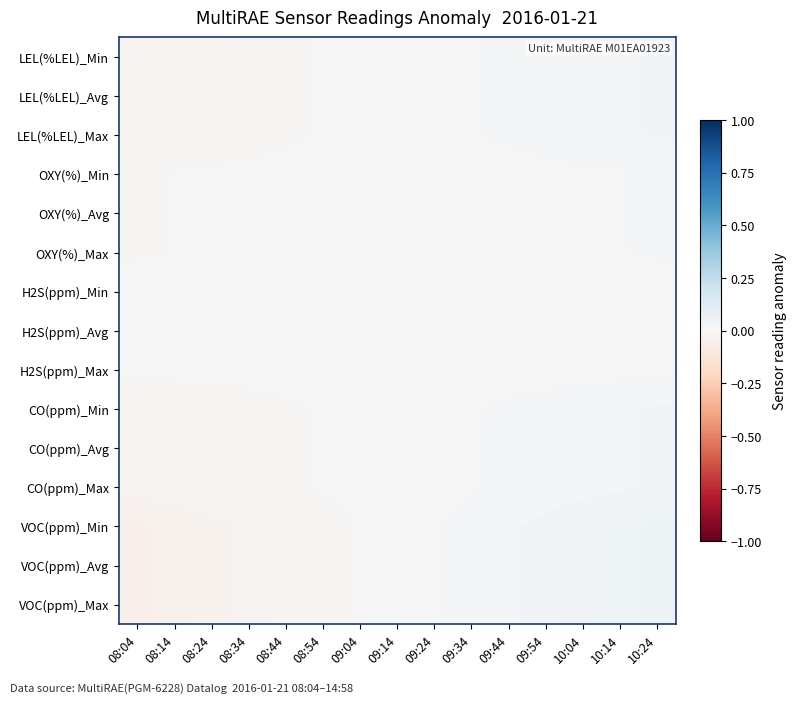

At 09:24, list the series in order from smallest to largest.

H2S(ppm)_Min, H2S(ppm)_Avg, H2S(ppm)_Max, OXY(%)_Min, OXY(%)_Avg, OXY(%)_Max, LEL(%LEL)_Min, LEL(%LEL)_Avg, LEL(%LEL)_Max, CO(ppm)_Min, CO(ppm)_Avg, CO(ppm)_Max, VOC(ppm)_Min, VOC(ppm)_Avg, VOC(ppm)_Max